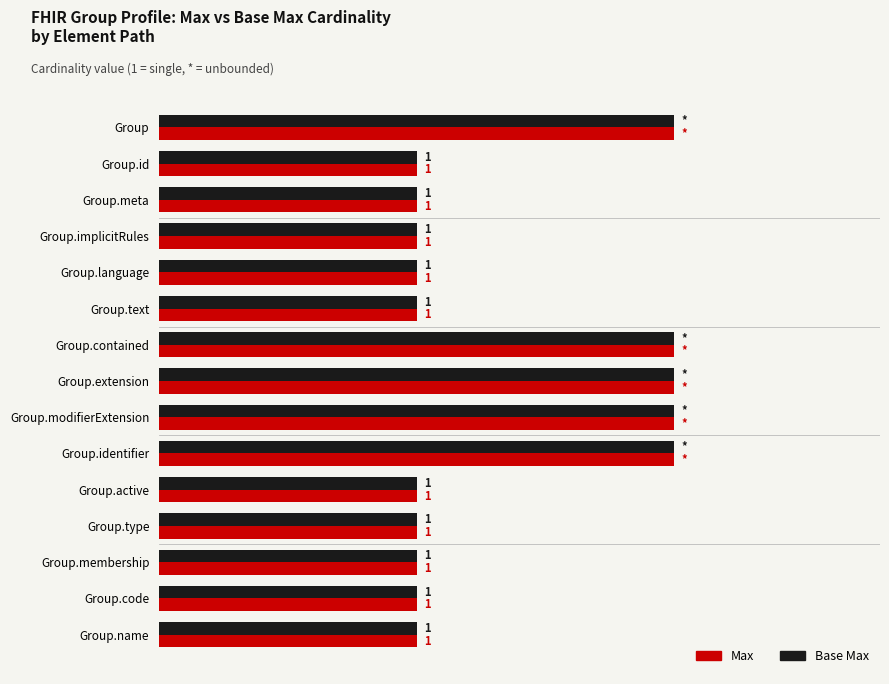

Is the value of Max at Group.active greater than the value of Base Max at Group.extension?

No